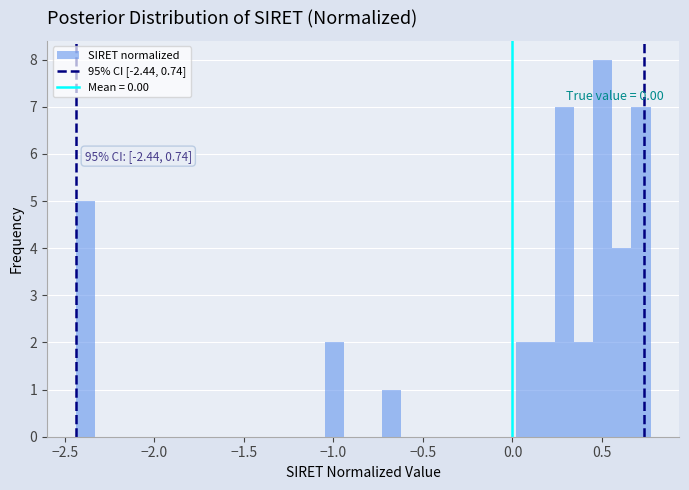

Around what value on the x-axis is the tallest bar? Give the approximate position of its centre, as read against the axis.

0.50